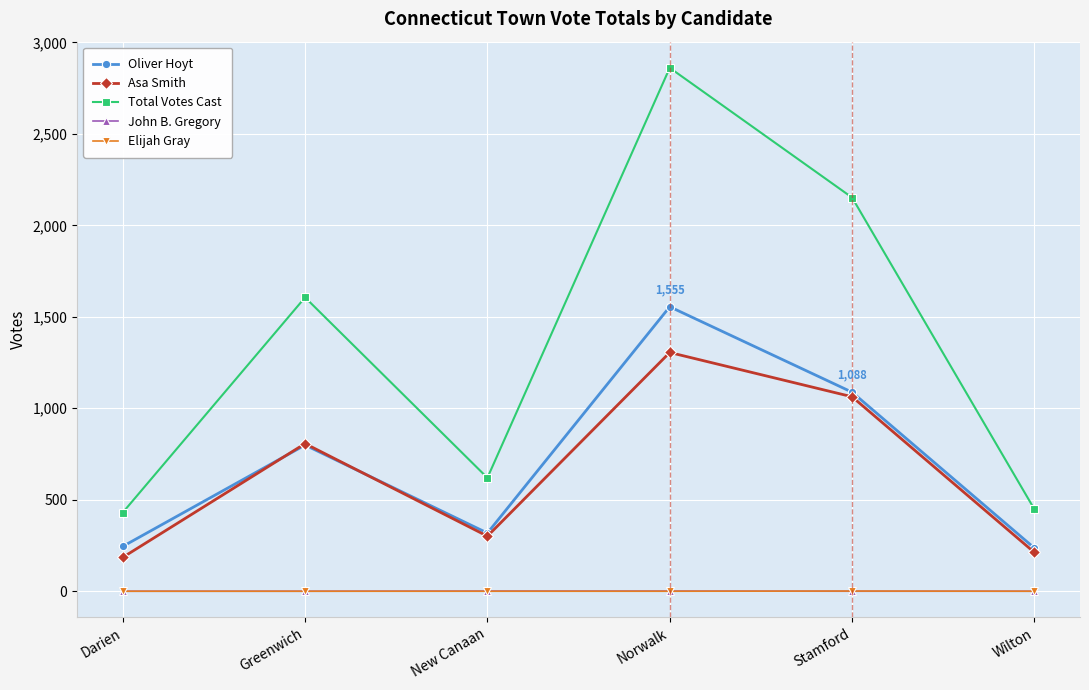

Which series has the largest total across all categories?

Total Votes Cast